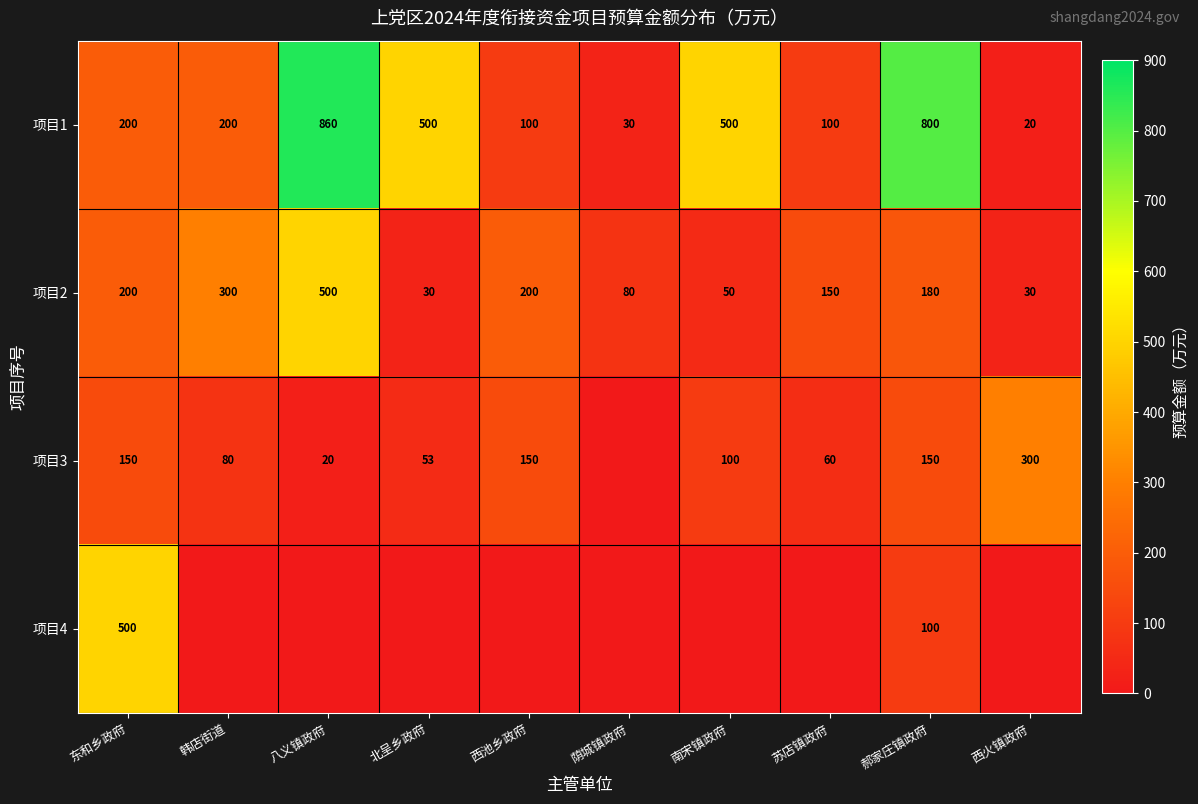

What is the sum of the 项目1 values at 荫城镇政府 and 韩店街道?

230